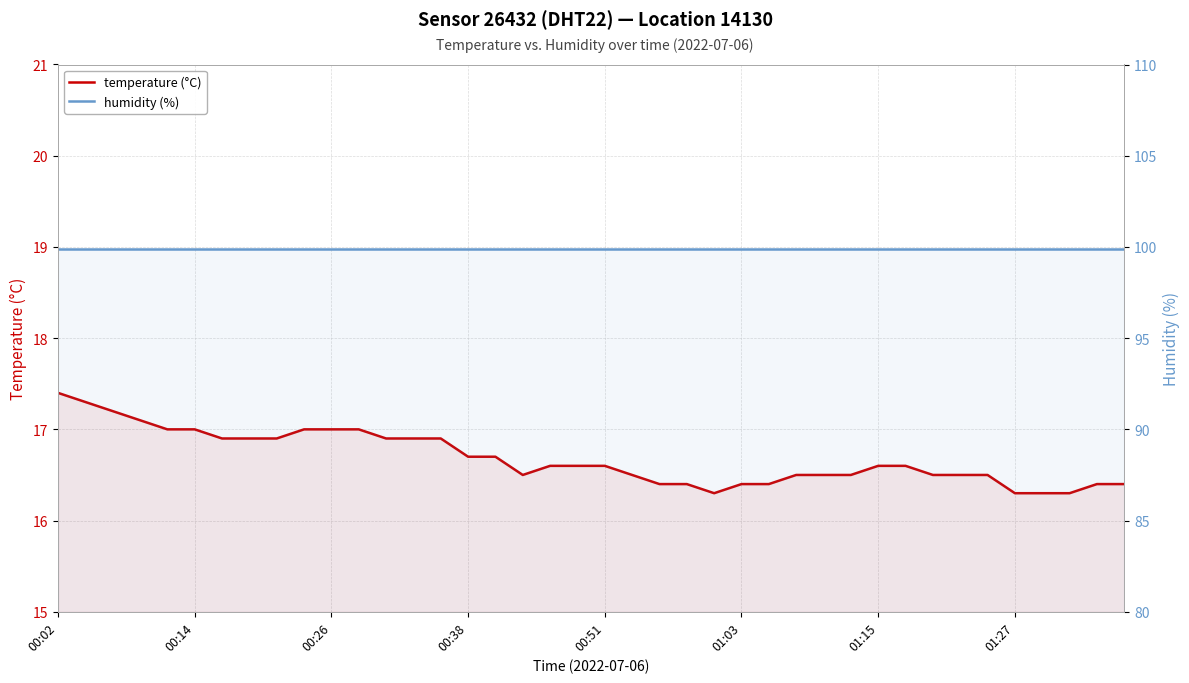

What is the difference between the highest and lowest values at 36?

83.6